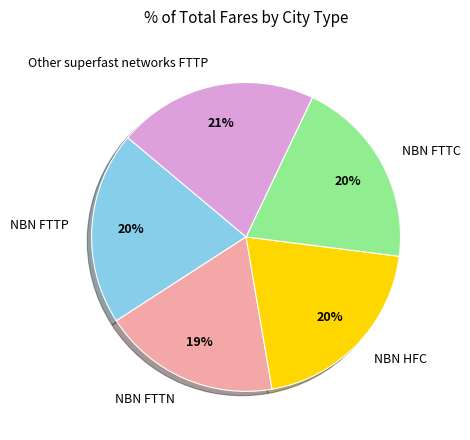

What is the smallest slice in the pie chart?

NBN FTTN